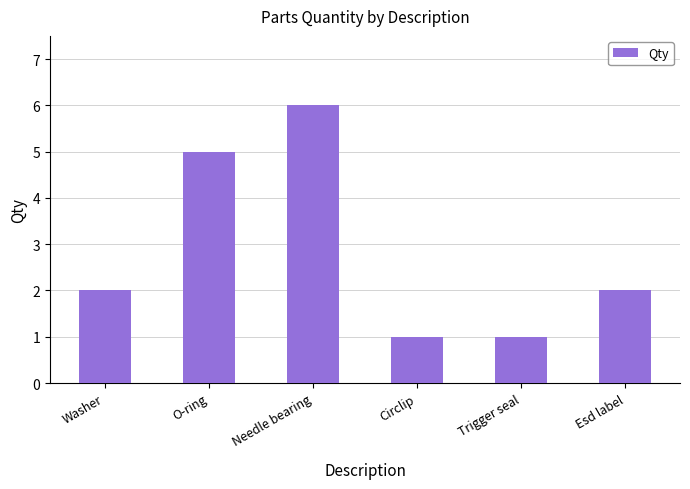

What is the change in value from O-ring to Esd label?

-3